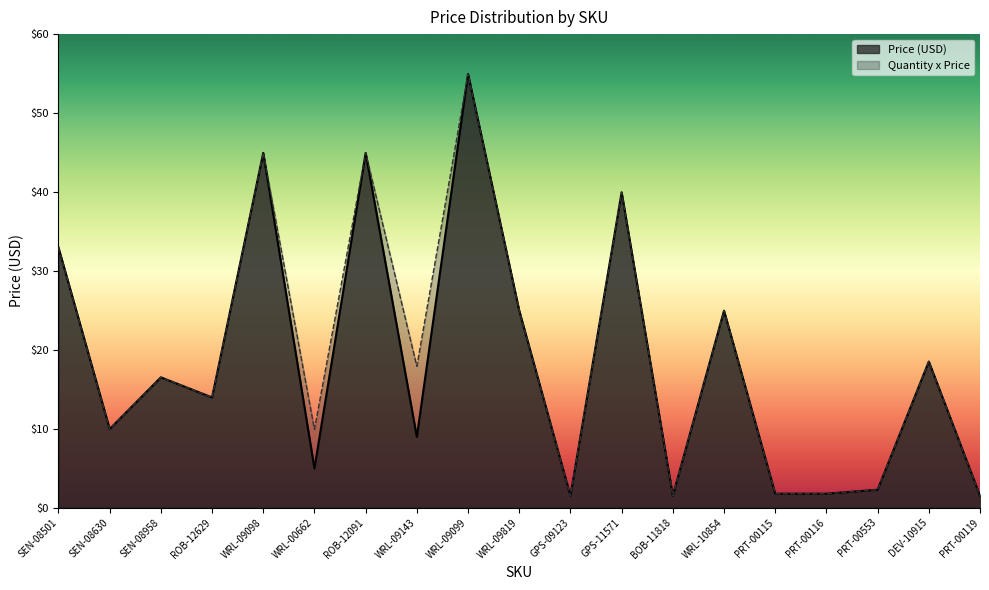

What is the sum of the Quantity x Price values at SEN-08958 and SEN-08630?

26.4